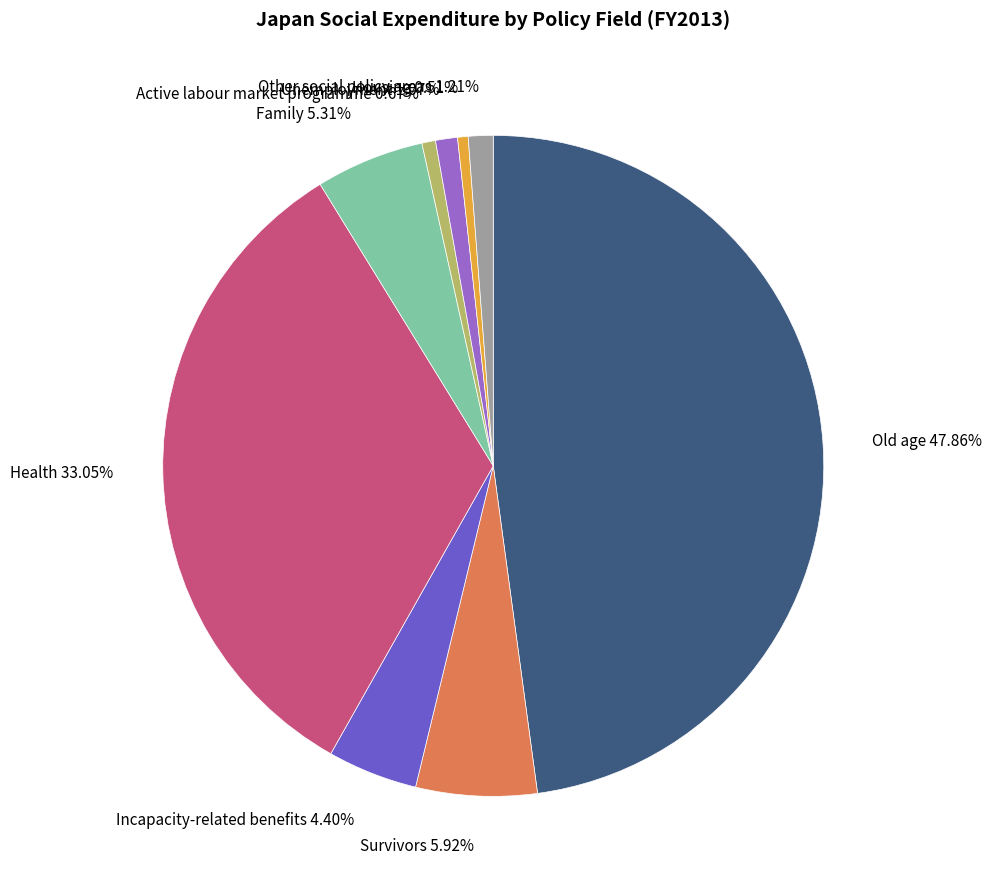

To the nearest percent, what portion does Other social policy areas represent?

1%